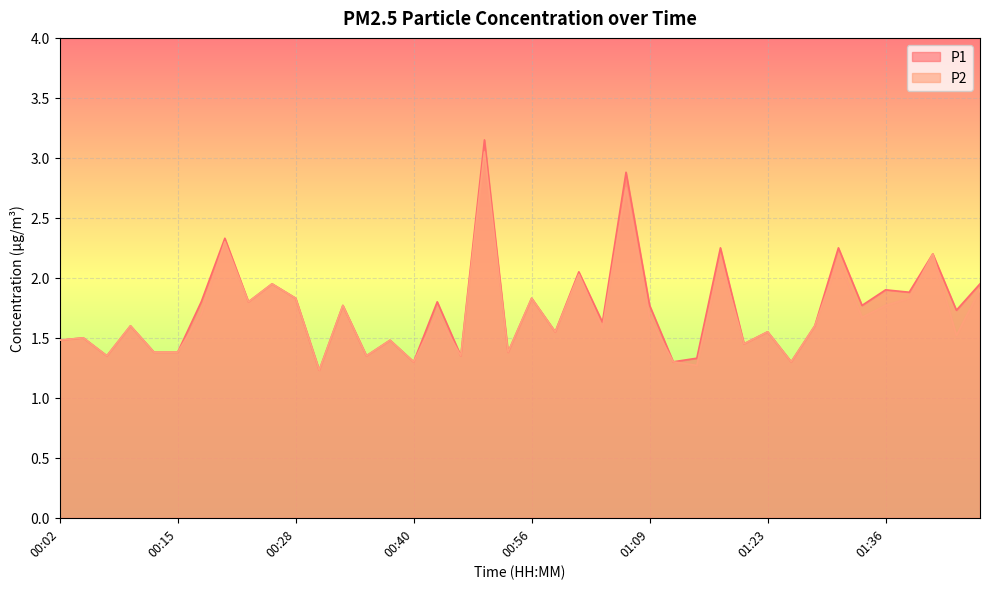

How many interior local valleys does the P2 series have?

14